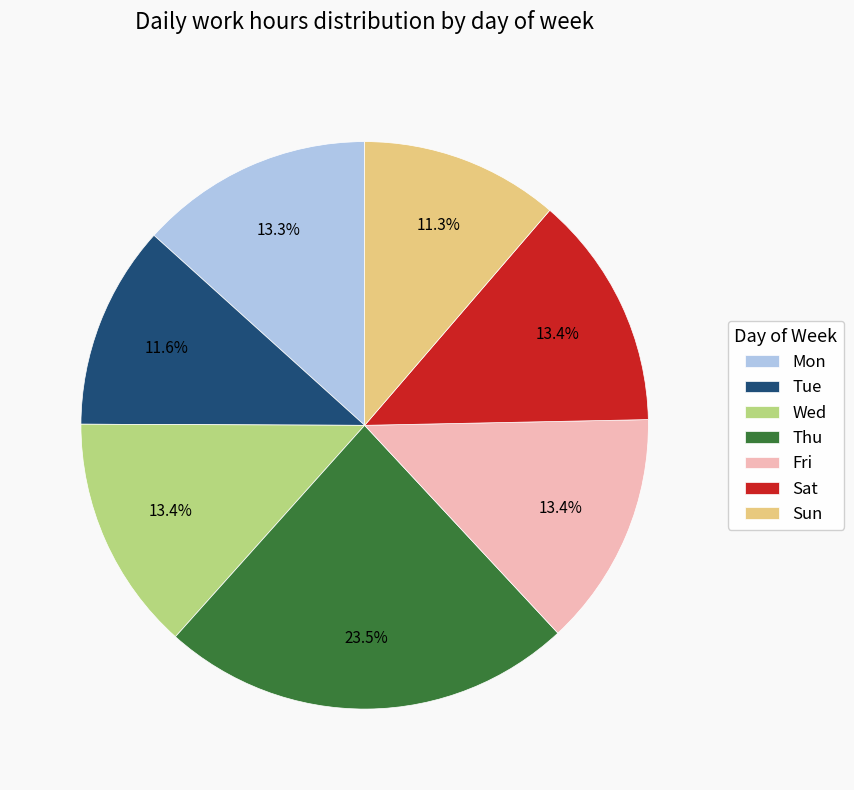

What is the total percentage of Tue and Mon?

24.9%